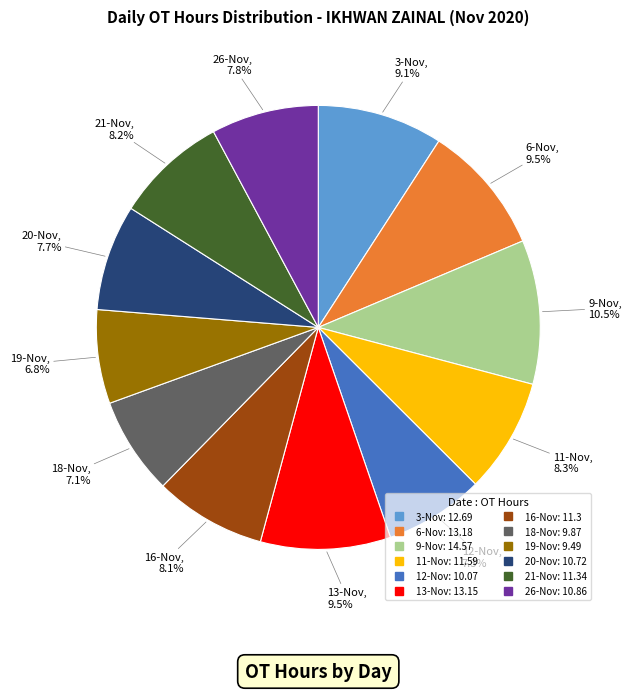

The 9-Nov slice represents 19% of the pie. True or false?

False